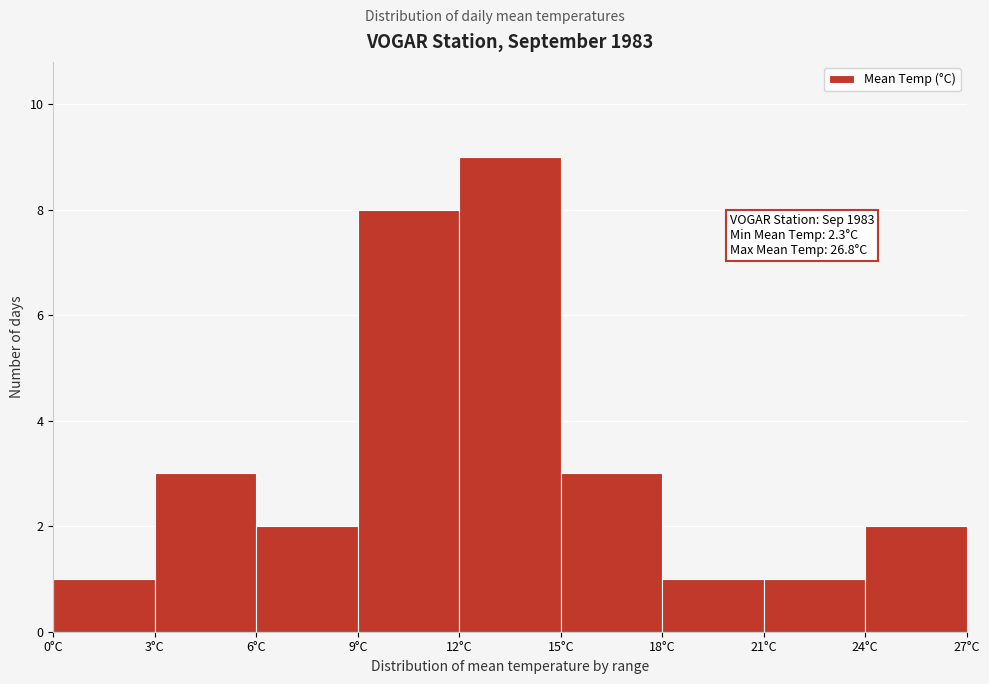

Over which range of the x-axis is the bar tallest?

12 to 15